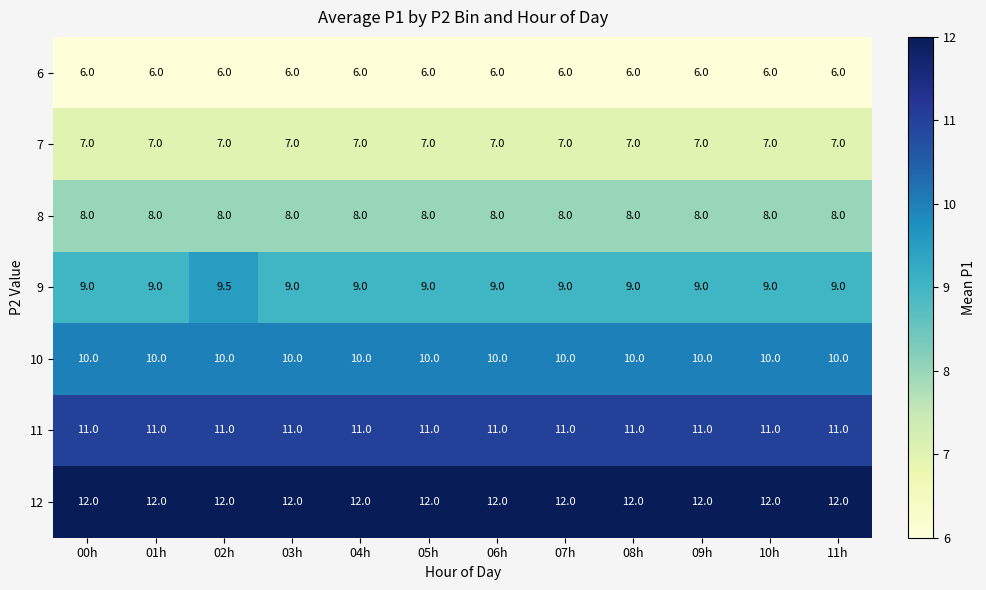

Rank the series at 08h from lowest to highest value.

6, 7, 8, 9, 10, 11, 12